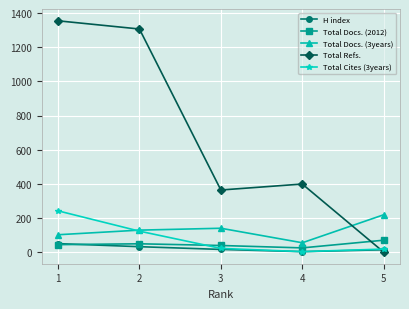

How many data points does each series have?

5